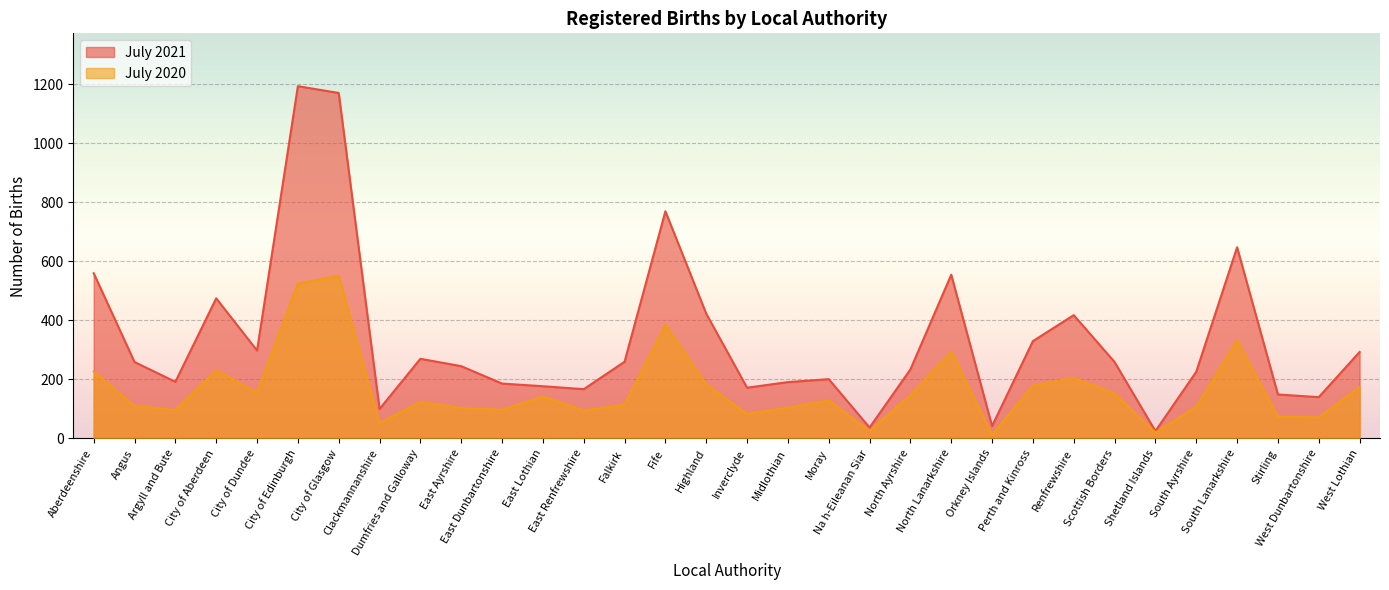

True or false: July 2020 and July 2021 cross at least once.

False